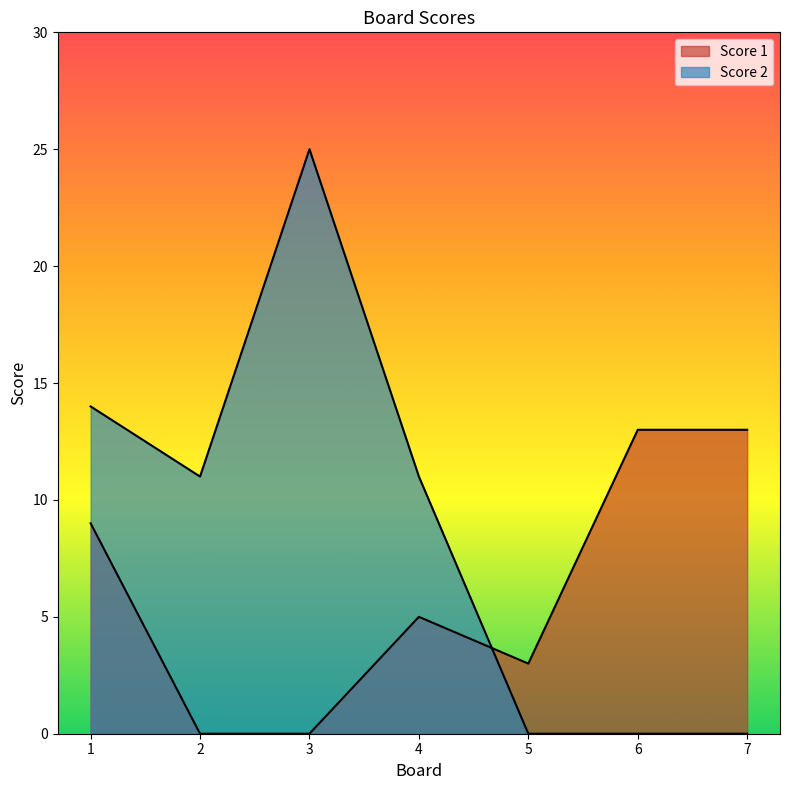

What is the total value across all series at 6?

13